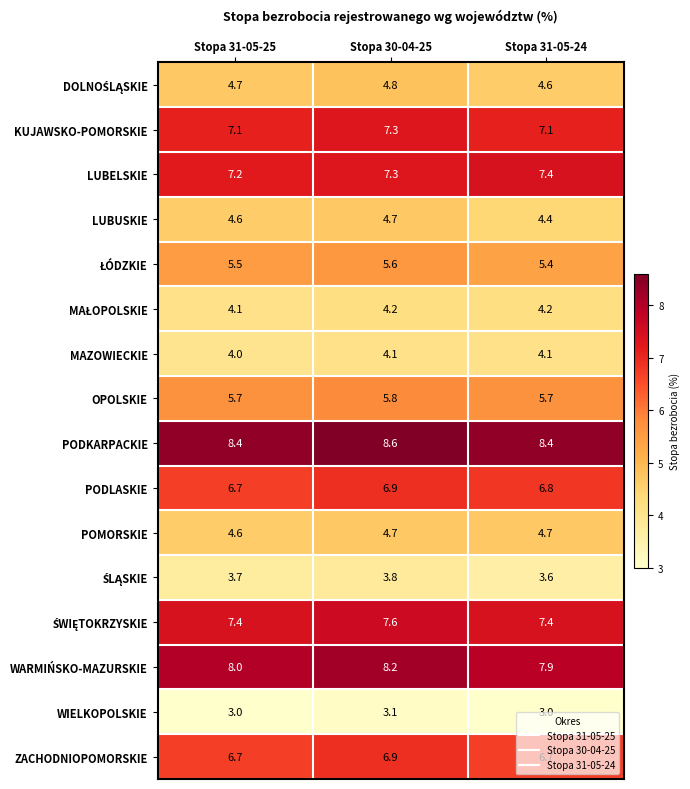

What is the lowest value of the WIELKOPOLSKIE series?

3.0